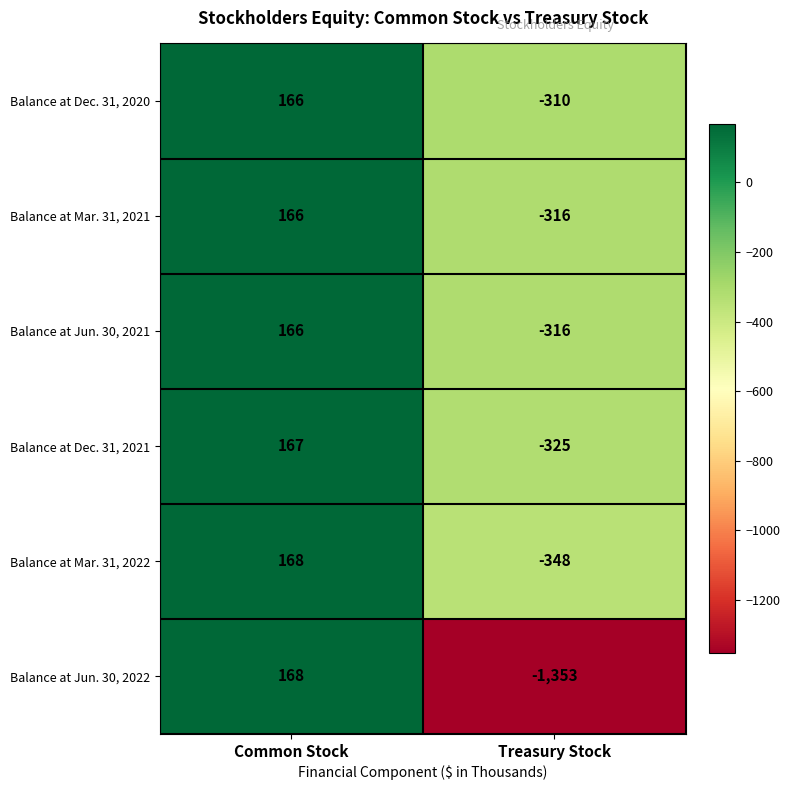

The Balance at Dec. 31, 2020 series shows 166 at Common Stock. True or false?

True